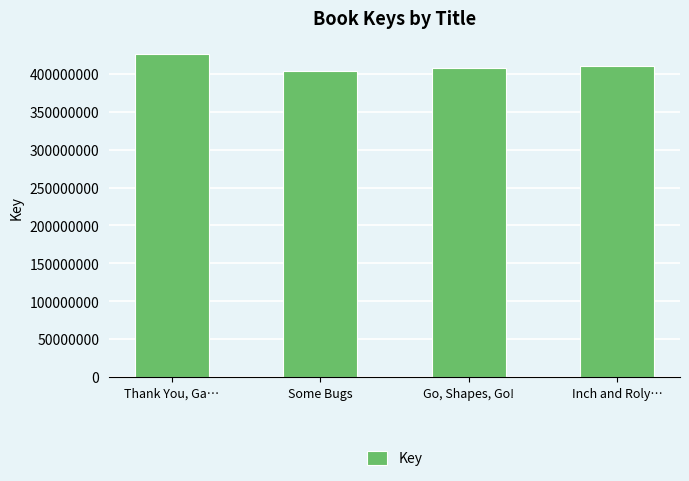

What is the value of the 1st bar from the left?

425676084